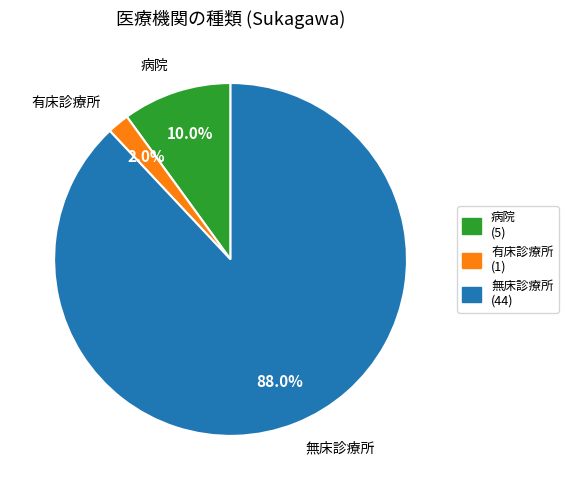

Rank the categories by value from highest to lowest.

無床診療所, 病院, 有床診療所